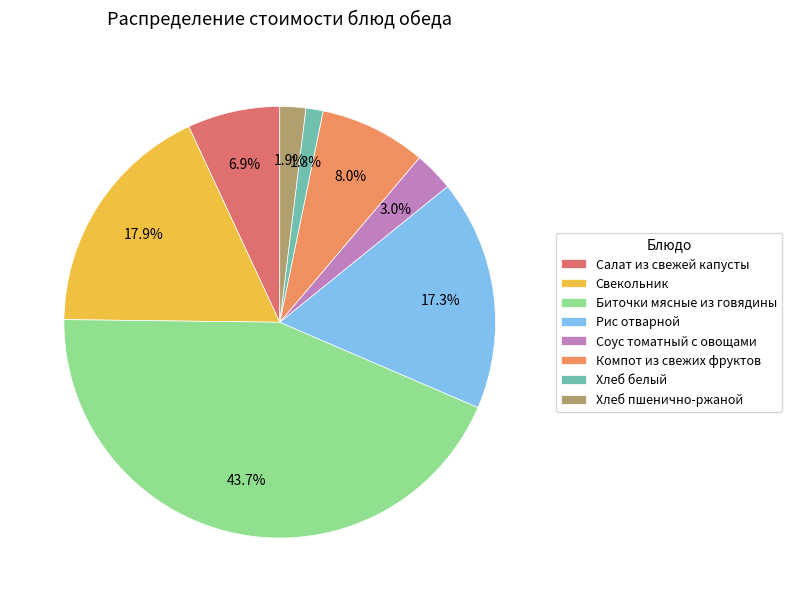

The Биточки мясные из говядины slice represents 44% of the pie. True or false?

True